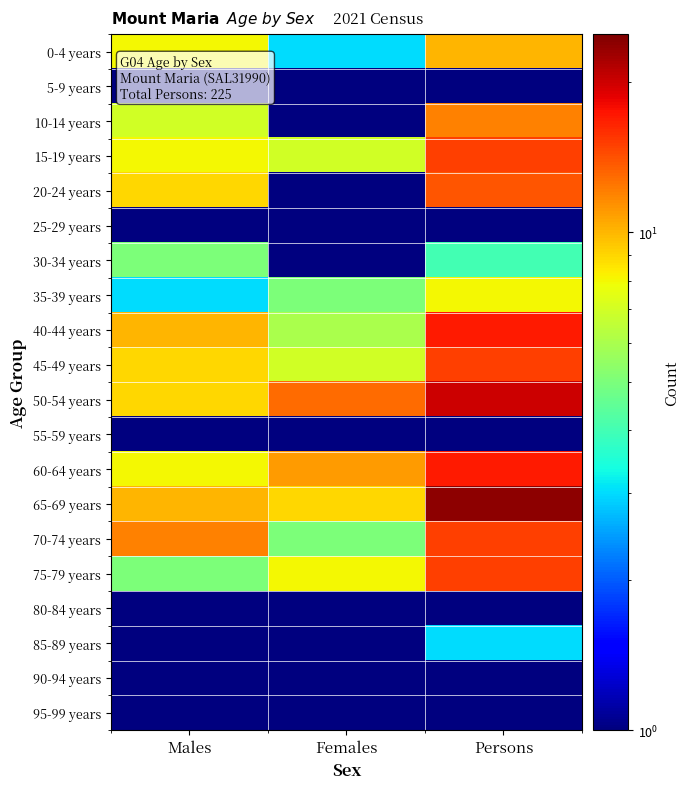

At which category is the sum across all series the highest?

Persons